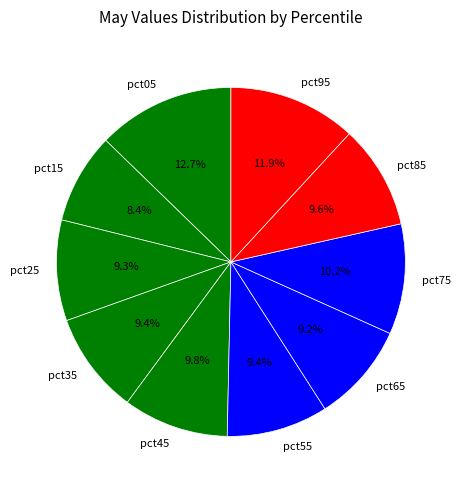

Does pct25 account for over 50% of the chart?

No